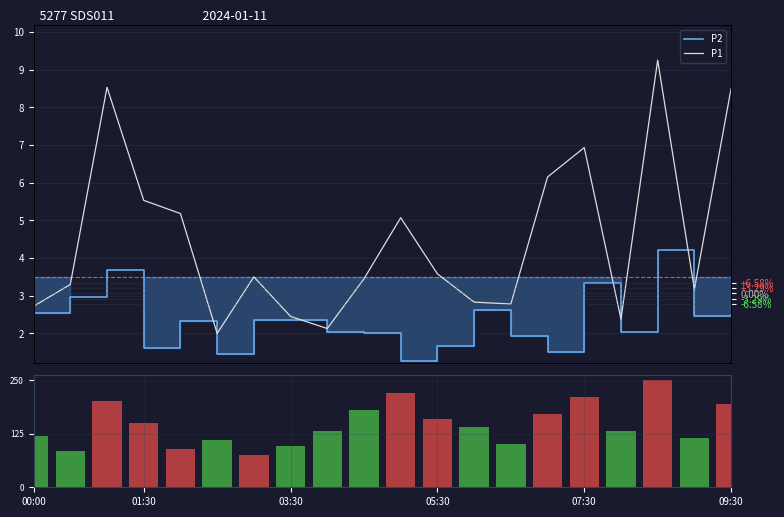

At which category is the sum across all series the highest?

17